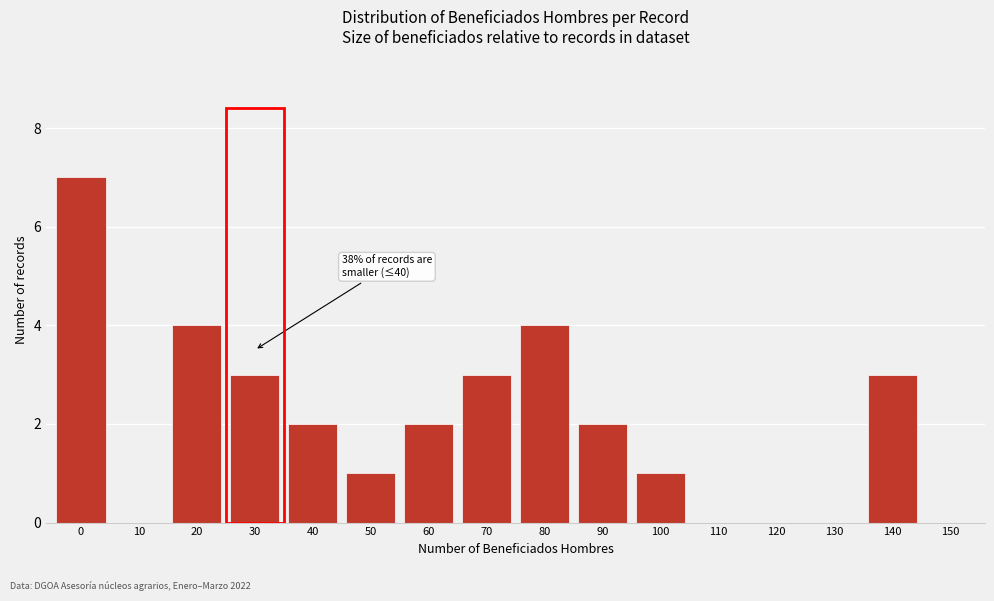

Reading right to left, list all the values displayed in this chart.

150=0	140=3	130=0	120=0	110=0	100=1	90=2	80=4	70=3	60=2	50=1	40=2	30=3	20=4	10=0	0=7